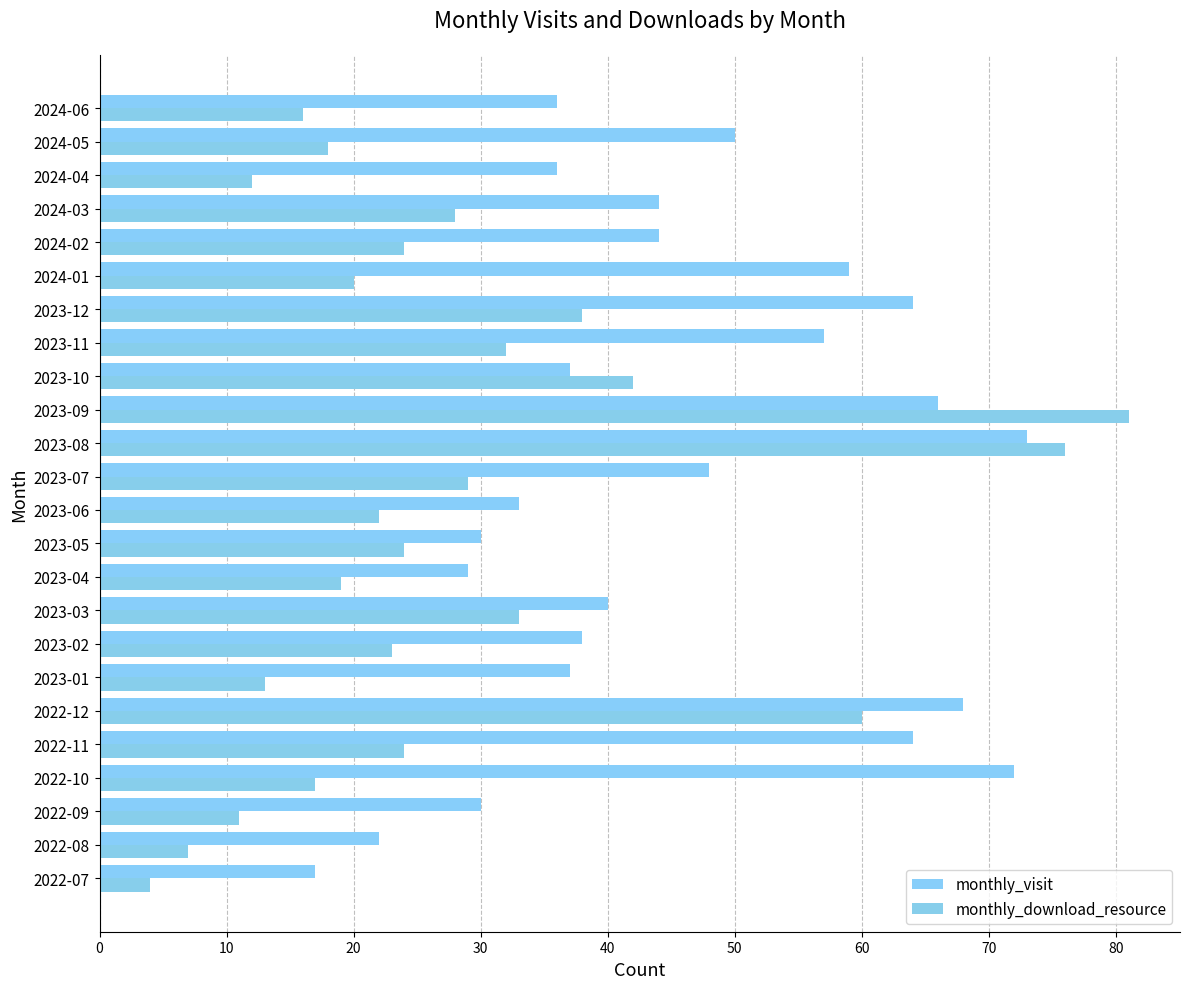

How many distinct data groups are displayed?

2